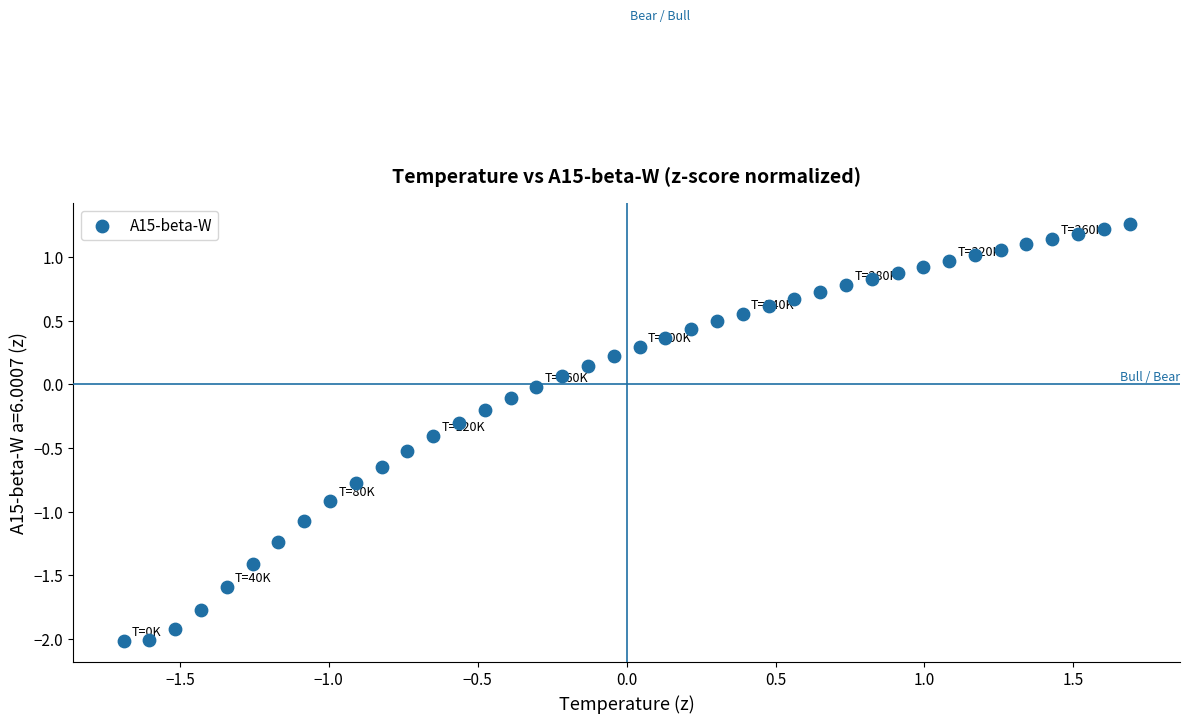

What is the range of X values (max minus min)?

3.4